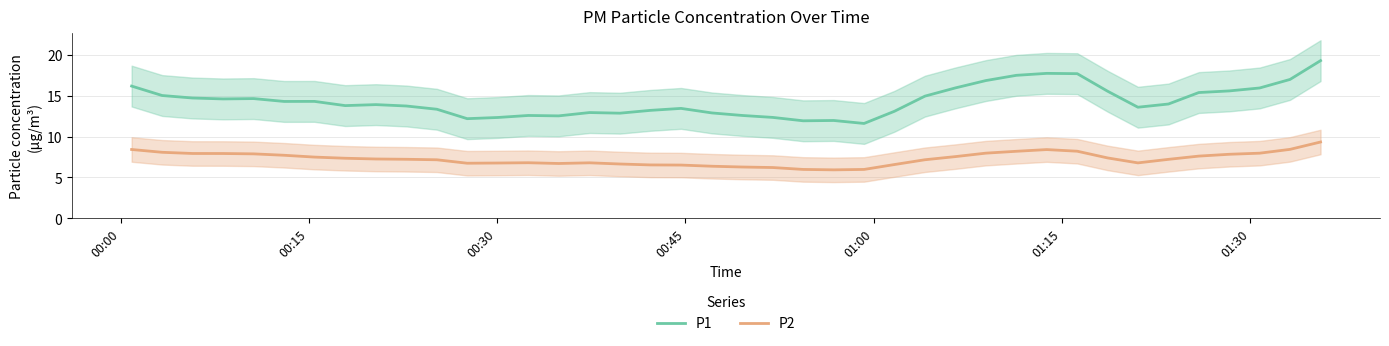

True or false: P2 and P1 cross at least once.

False